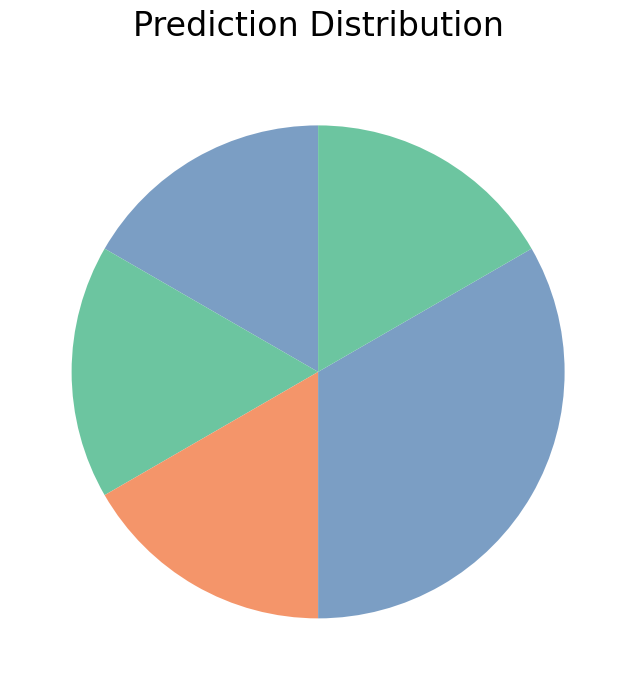

To the nearest percent, what is the average slice percentage?

20%